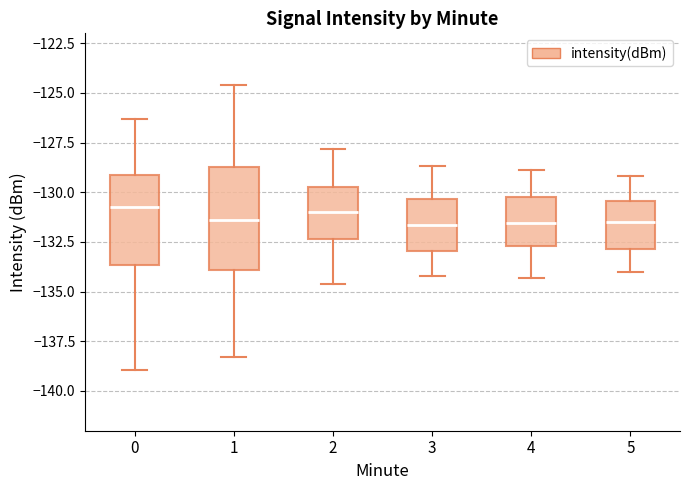

Where is the upper edge of the box at x = 3 on the y-axis? The values are not printed on the chart, so give them approximately, as read against the axis.

-130.5